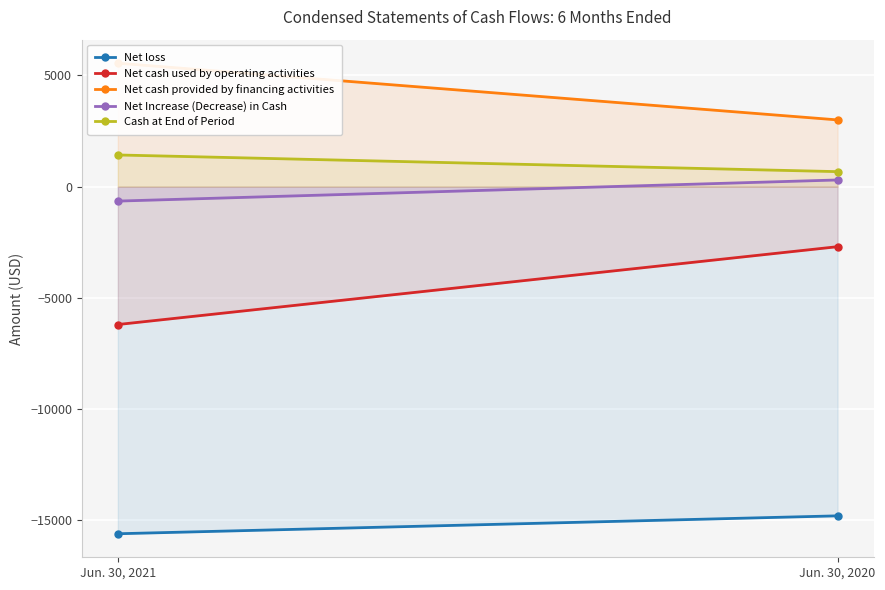

At how many categories does at least one series exceed -13806?

2